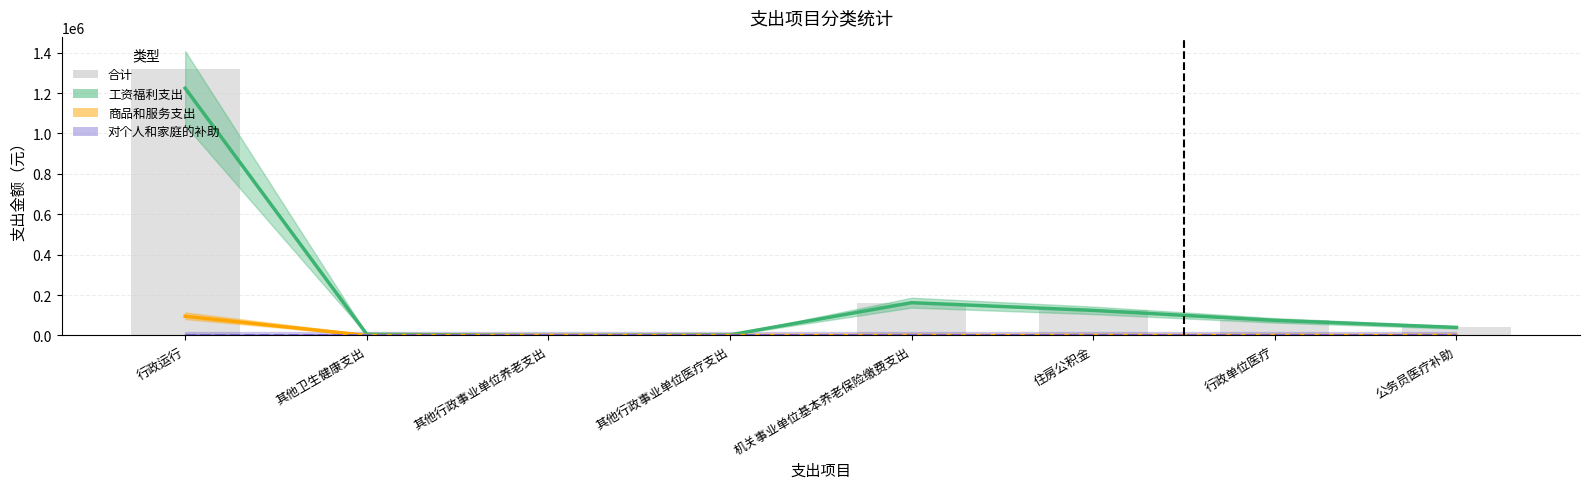

What position from the left is 机关事业单位基本养老保险缴费支出?

5